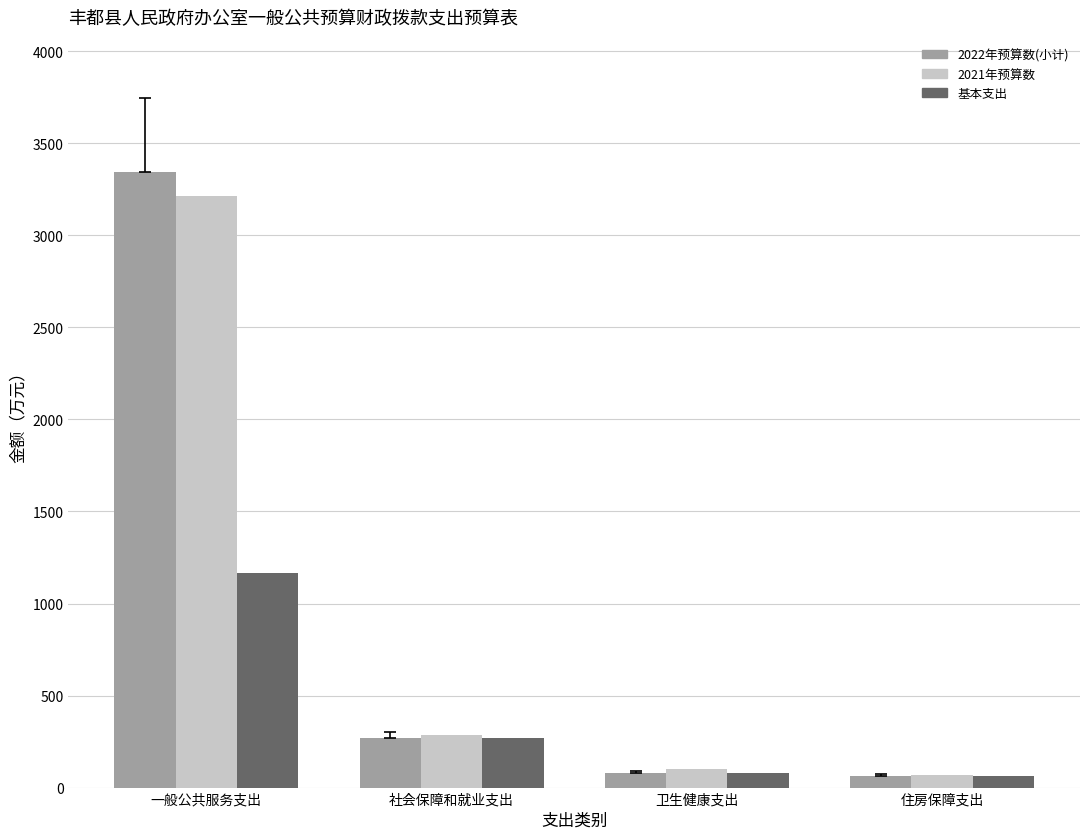

Is the value of 2022年预算数(小计) at 卫生健康支出 greater than the value of 基本支出 at 社会保障和就业支出?

No